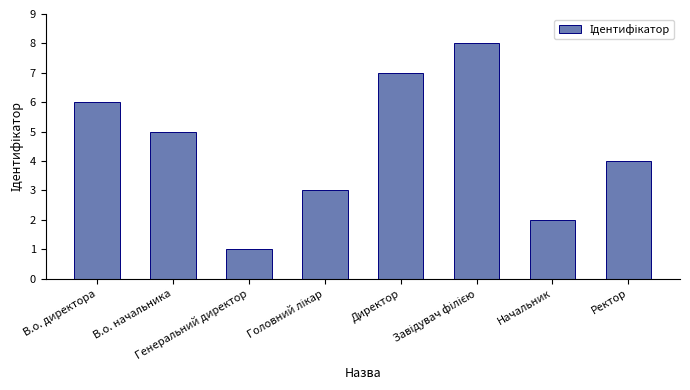

What is the difference between the second highest and minimum values?

6